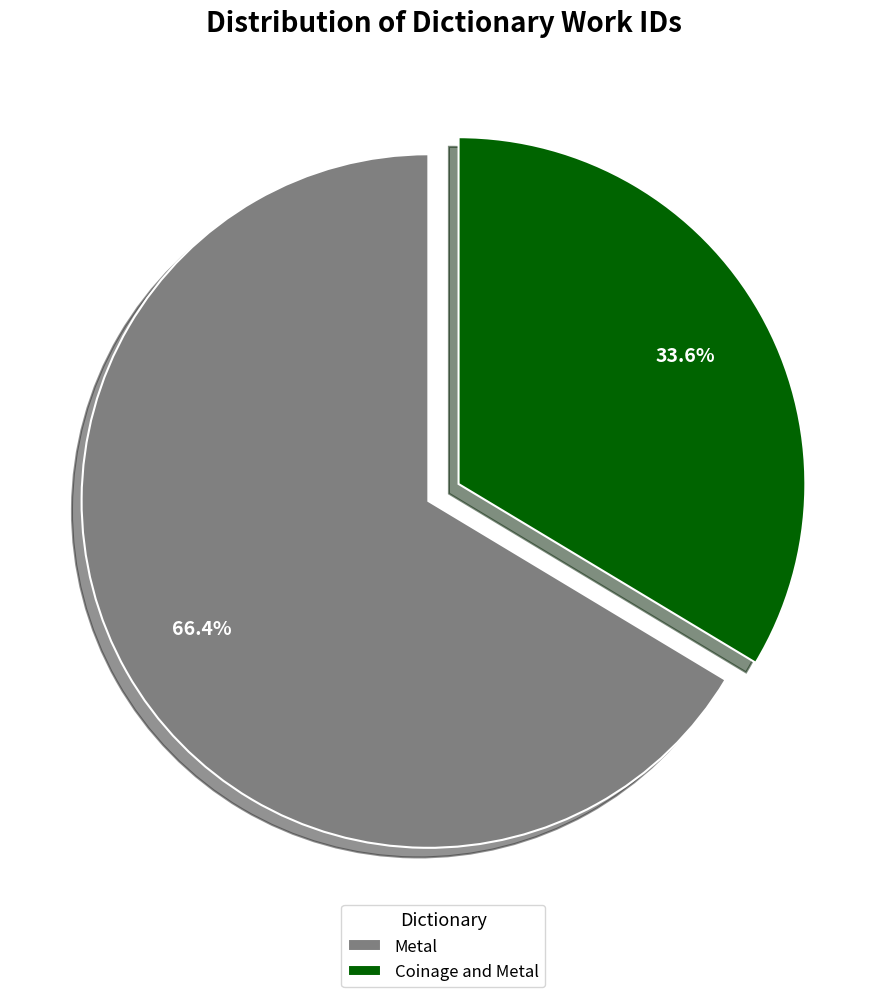

Which slice is the smallest?

Coinage and Metal